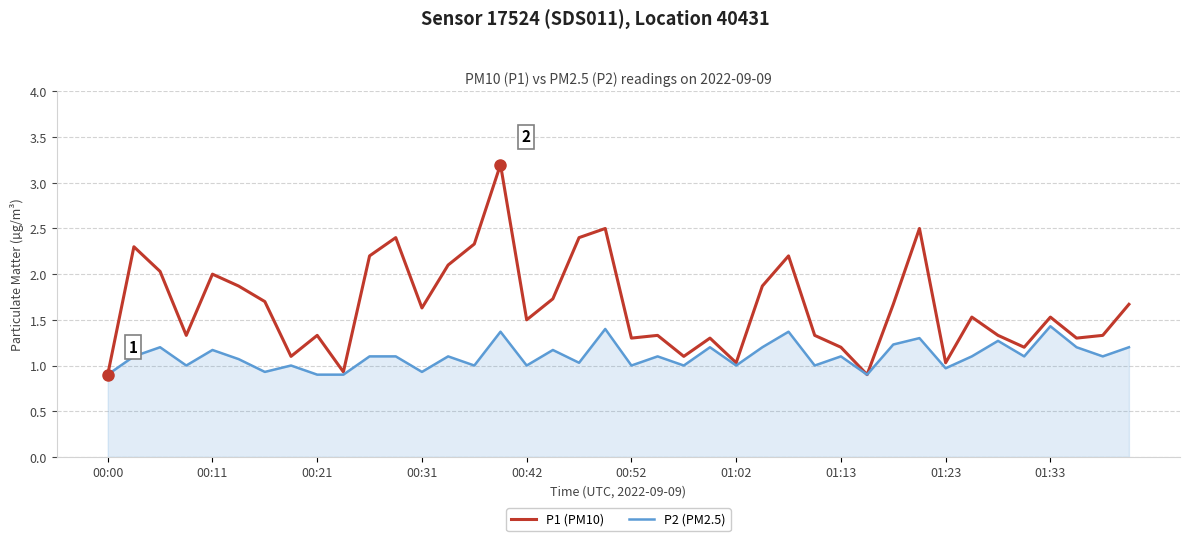

Which series has the widest spread of values?

P1 (PM10)